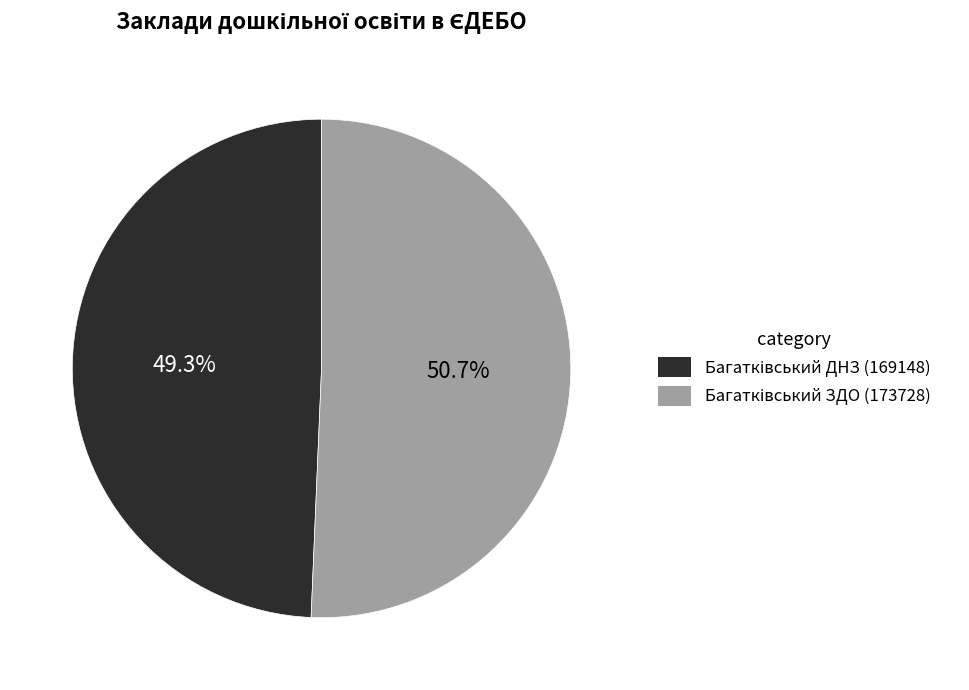

Is there any slice that represents more than half of the pie?

Yes